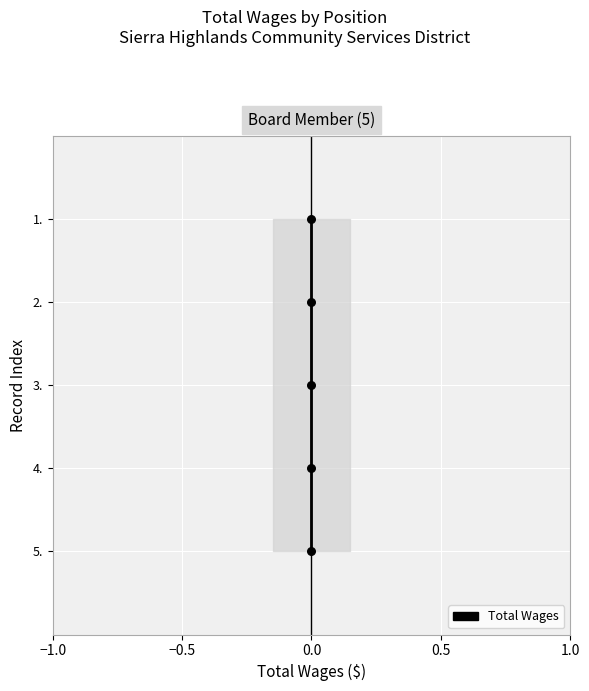

Which has a higher value, −0.5 or 1.0?

1.0